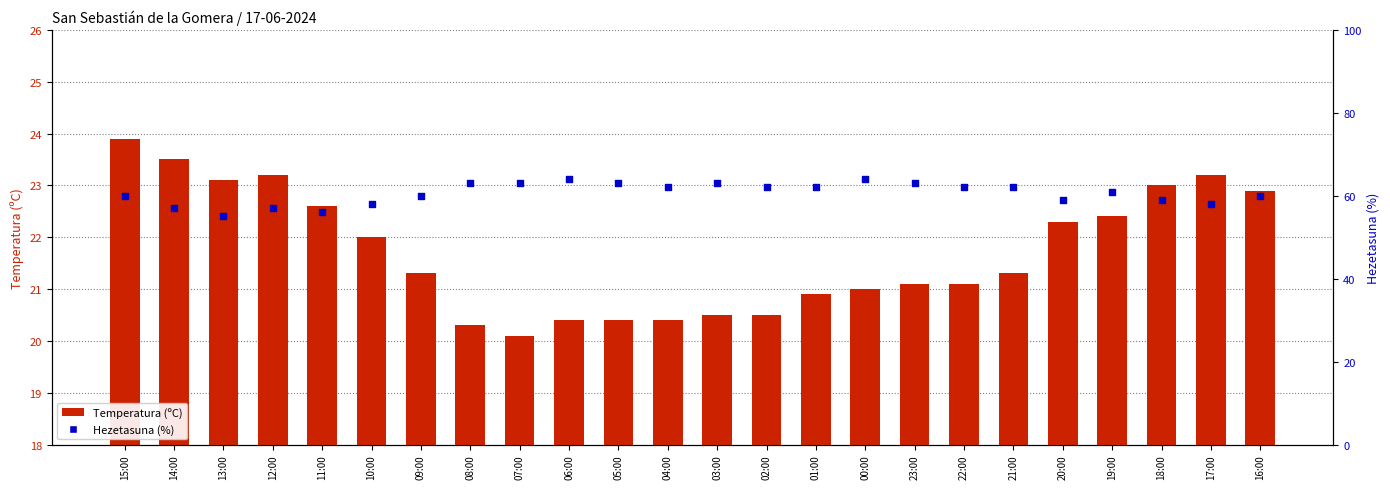

What is the total value across all series at 06:00?

84.4